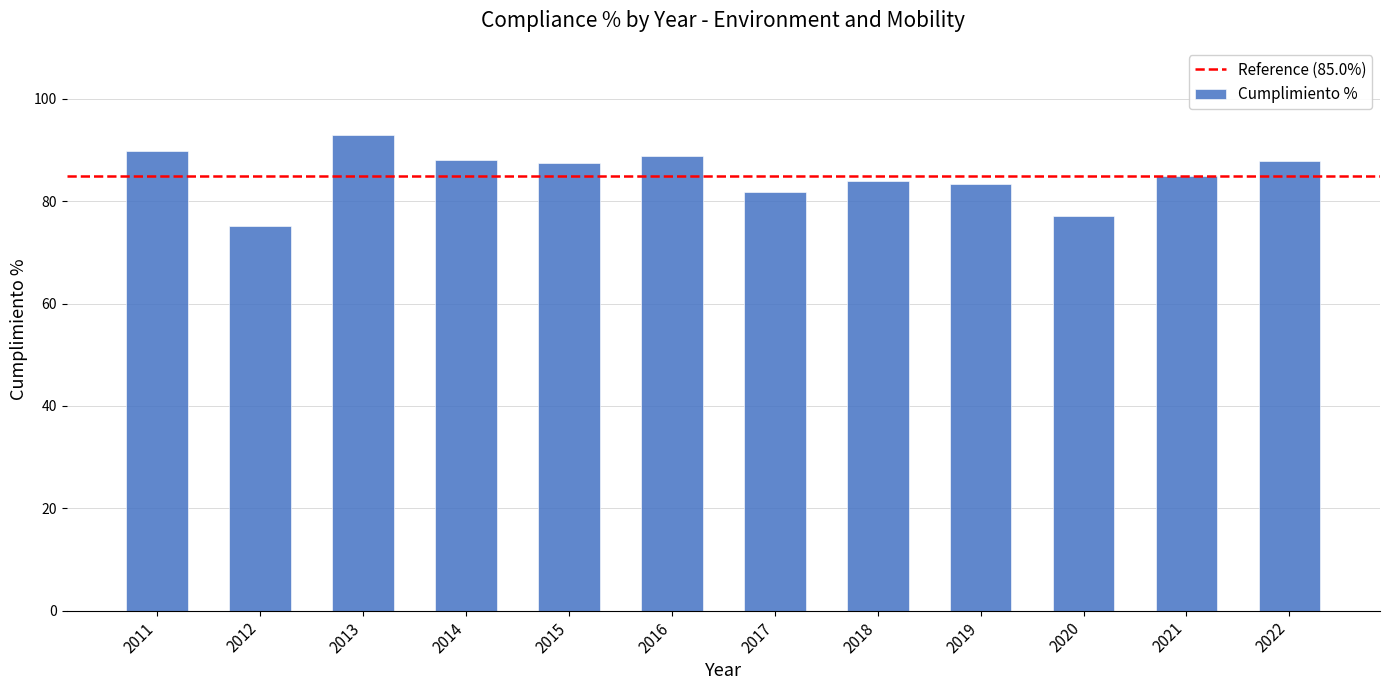

Approximately how many times larger is the value at 2013 compared to 2012?

1.2